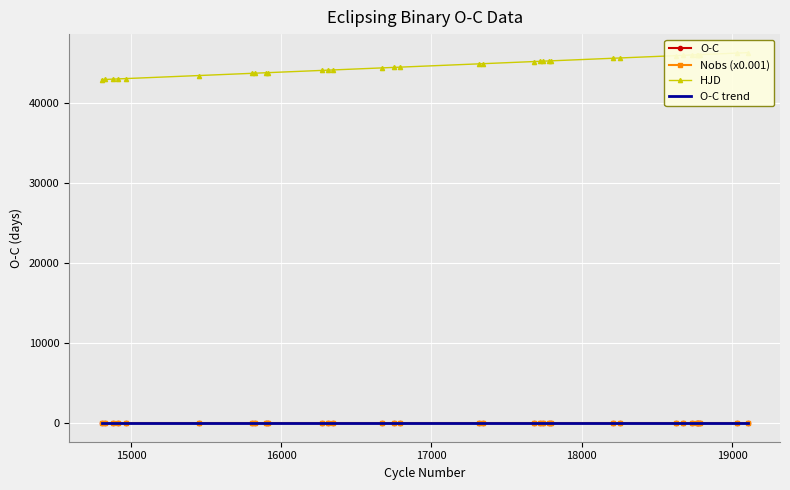

At which category is the sum across all series the highest?

19104